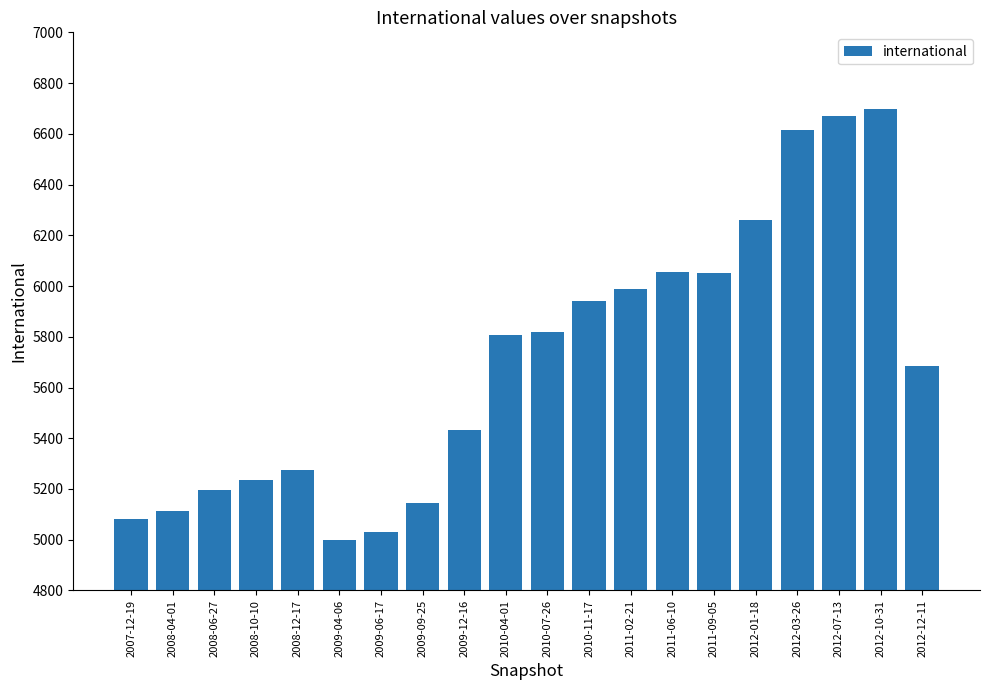

What is the label of the 17th bar from the left?

2012-03-26